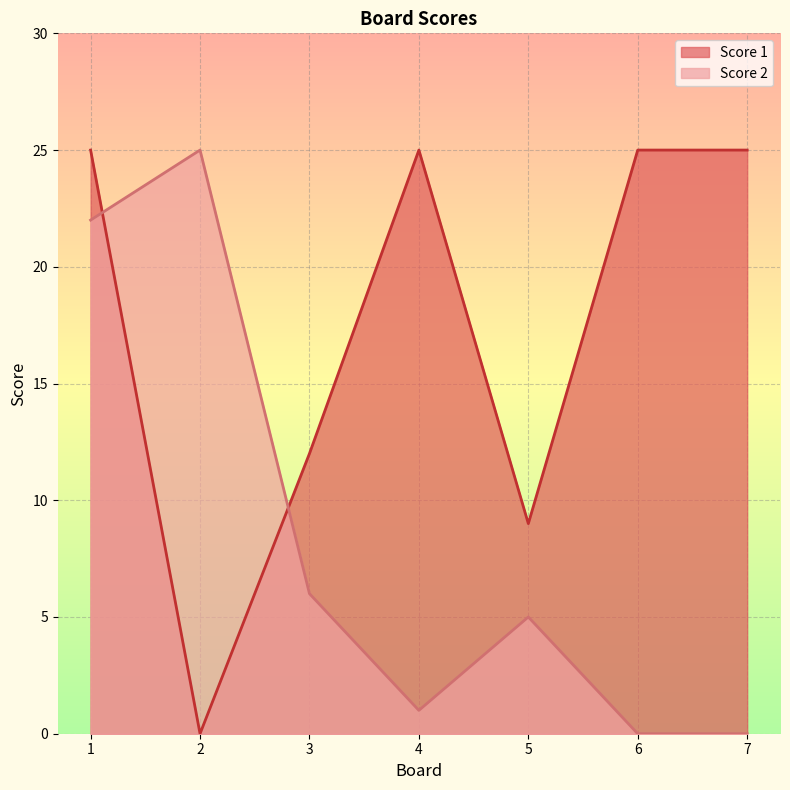

List the series in order of their peak value, lowest first.

Score 1, Score 2